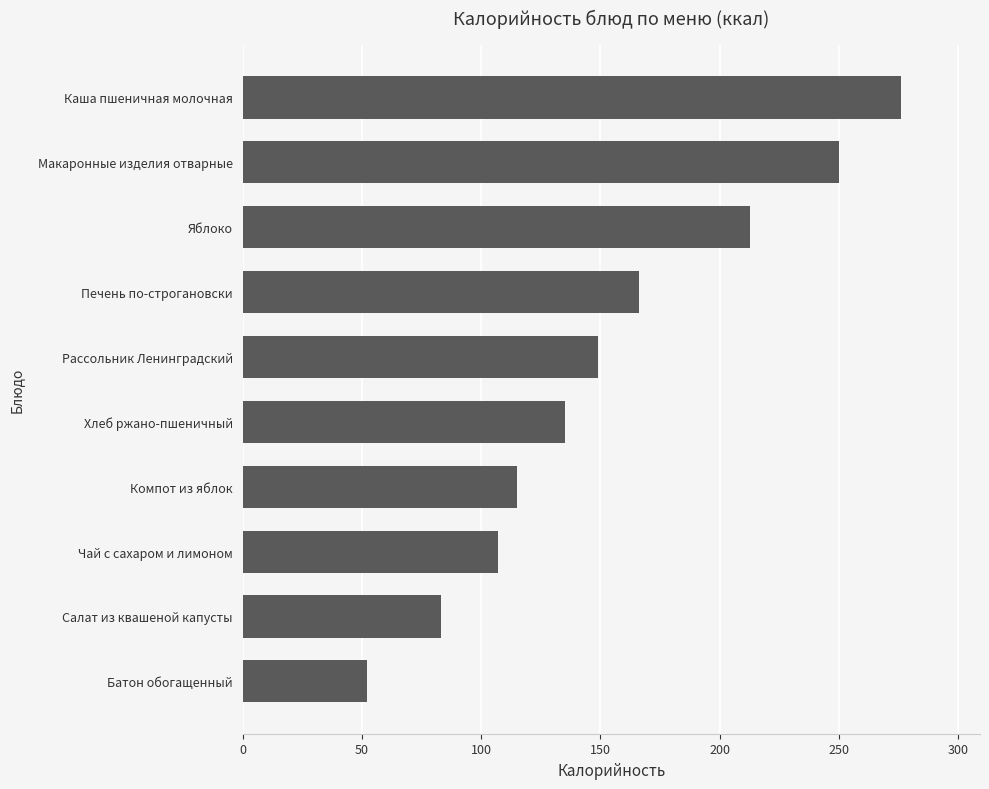

Which label corresponds to the smallest value in the chart?

Батон обогащенный